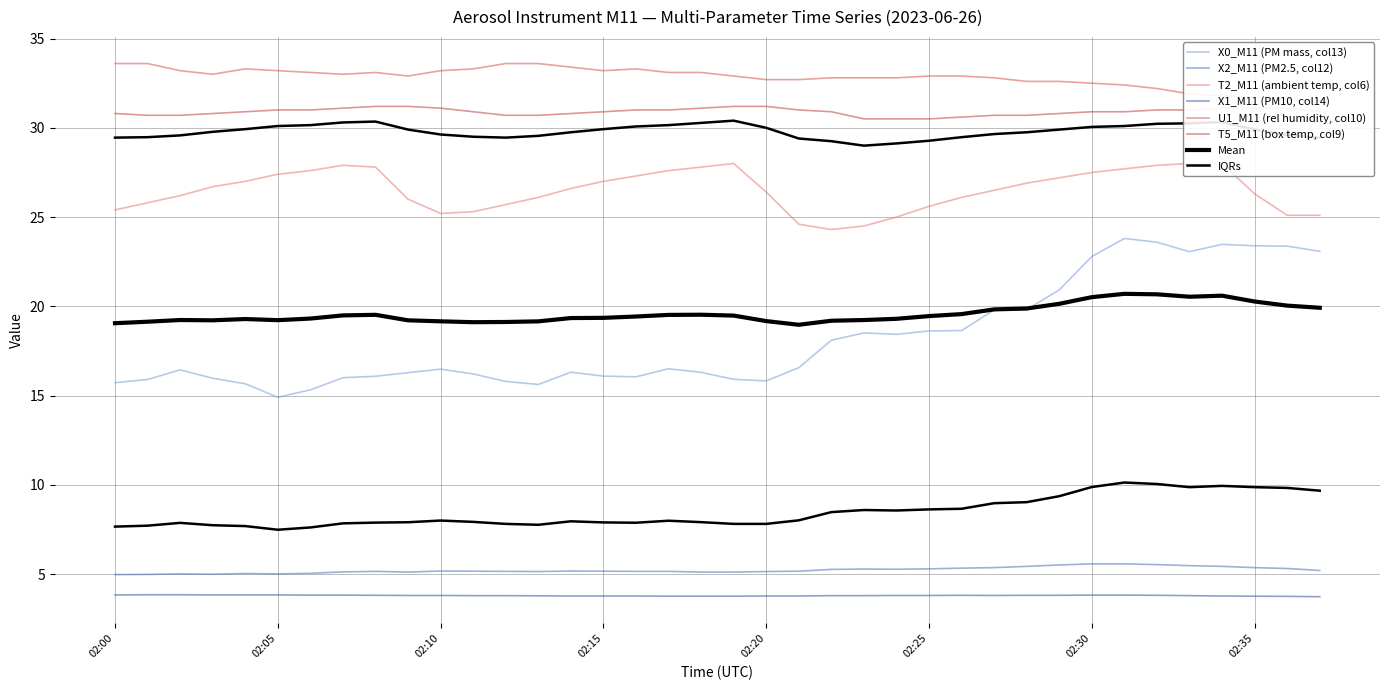

What is the total value across all series at 2023-06-26 02:22?

115.1